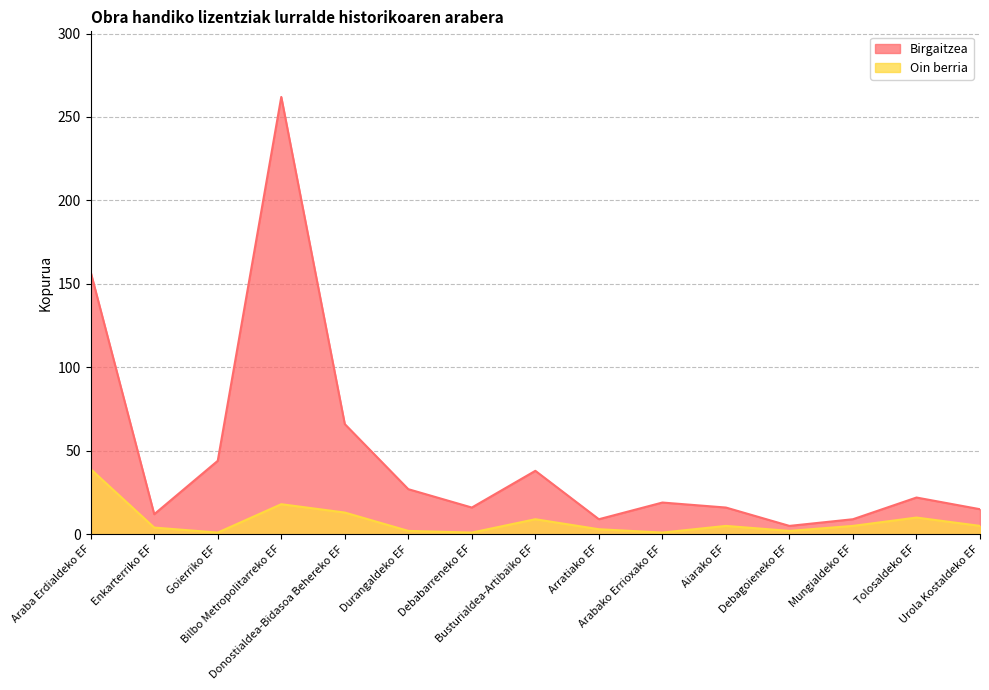

Rank the series by their maximum value, from lowest to highest.

Oin berria, Birgaitzea